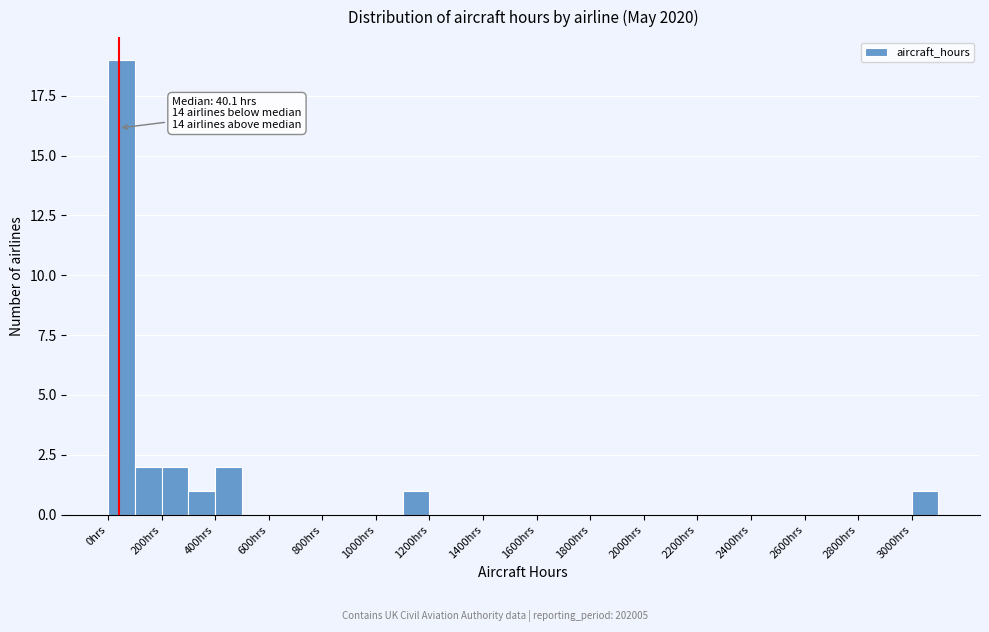

Which range on the x-axis has the tallest bar?

0 to 100